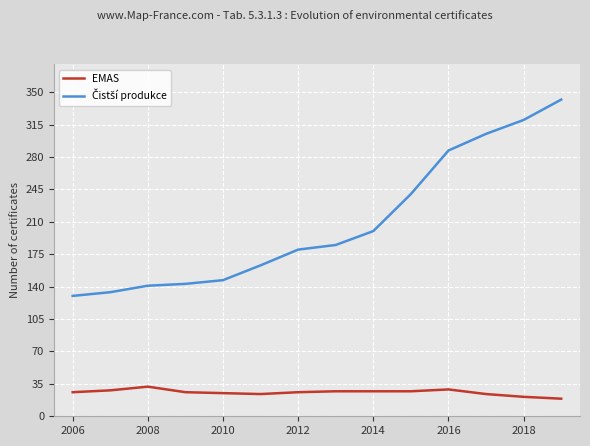

What is the greatest value displayed?

342